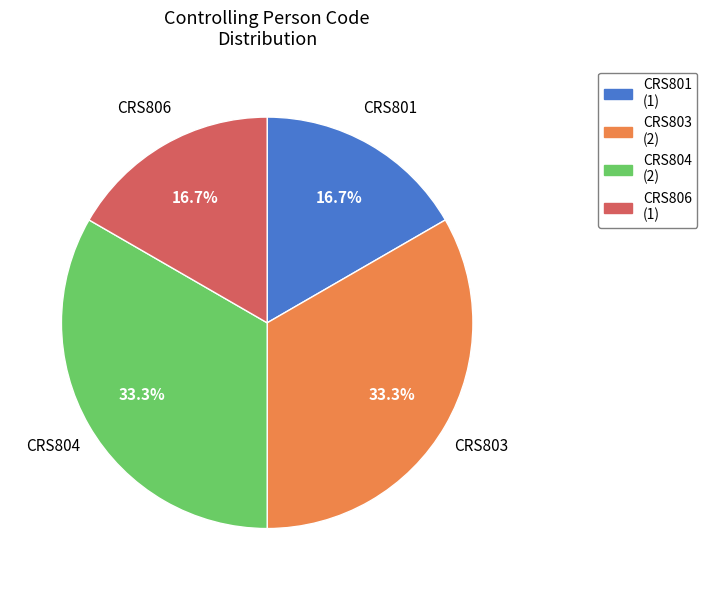

How many segments does this pie chart have?

4